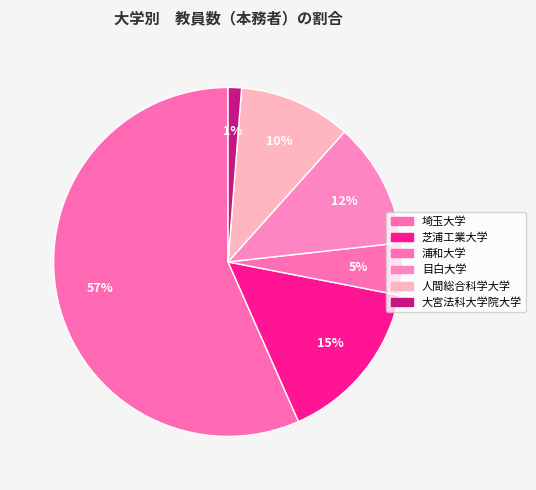

How many segments does this pie chart have?

6